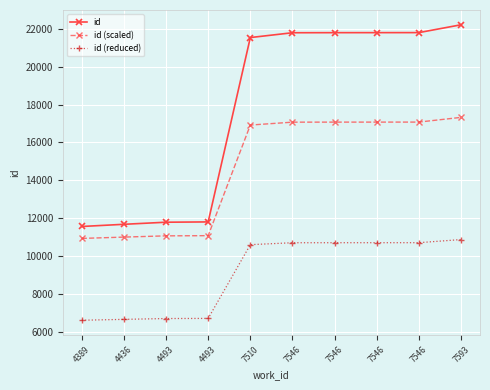

What is the value of the id (reduced) point at the 2nd from the left?

6674.8